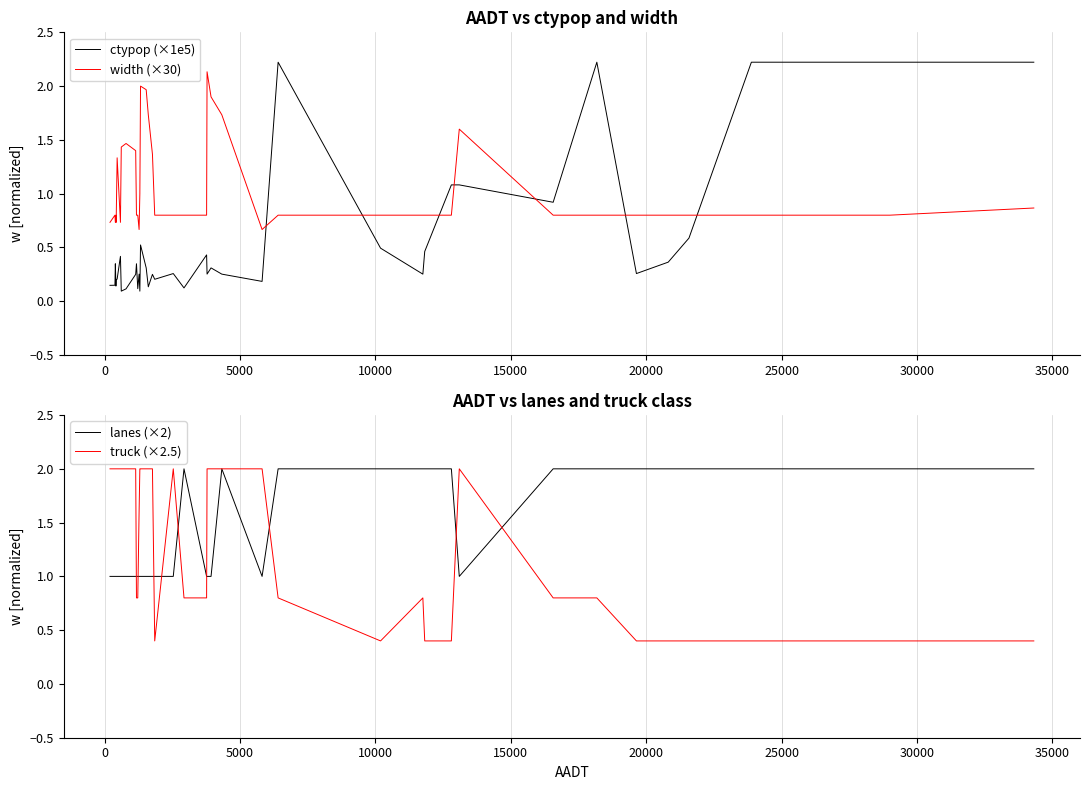

What is the difference between the maximum and second lowest values in the ctypop (×1e5) series?

2.1